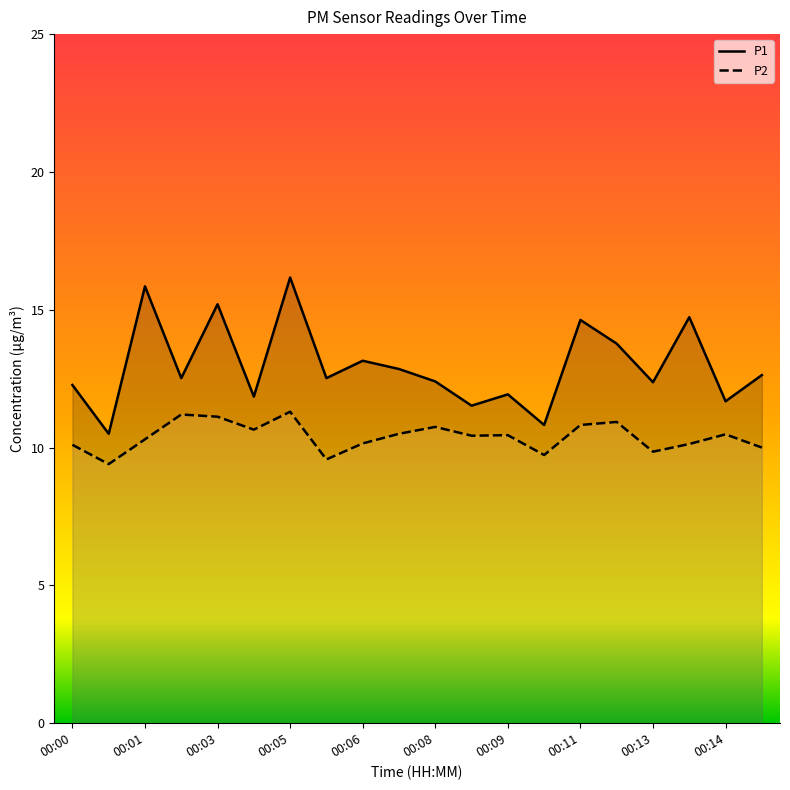

True or false: P1 and P2 intersect in this chart.

False